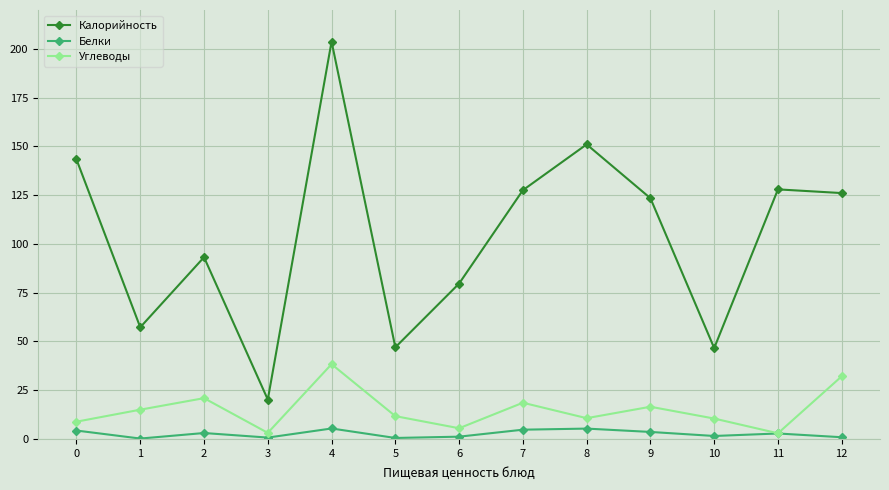

In Калорийность, how many points are lower than both neighbors (excluding endpoints)?

4